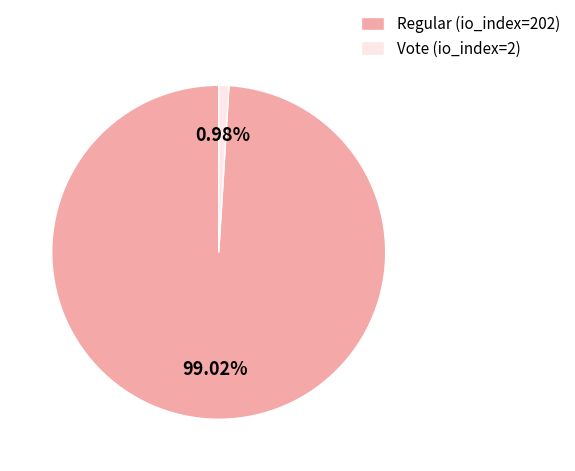

Which has a higher value, Regular (io_index=202) or Vote (io_index=2)?

Regular (io_index=202)